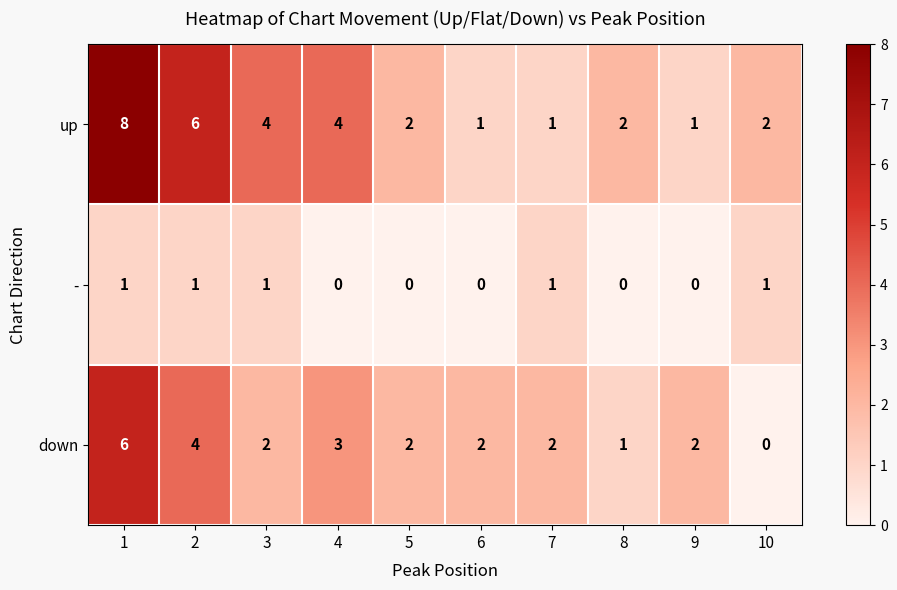

List the series in order of their overall mean, lowest first.

-, down, up